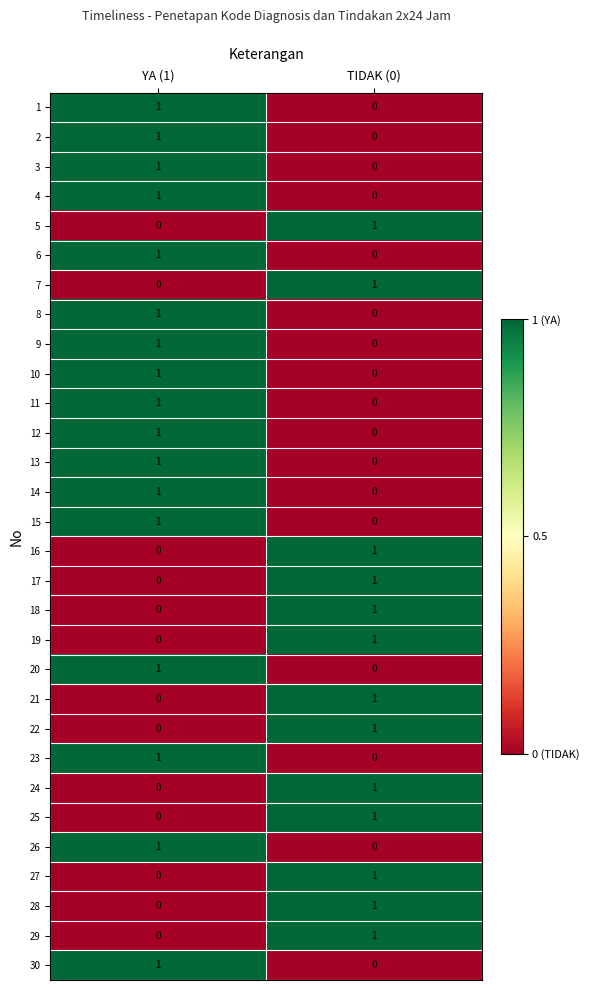

True or false: 5 has a value of 0 at TIDAK (0).

False